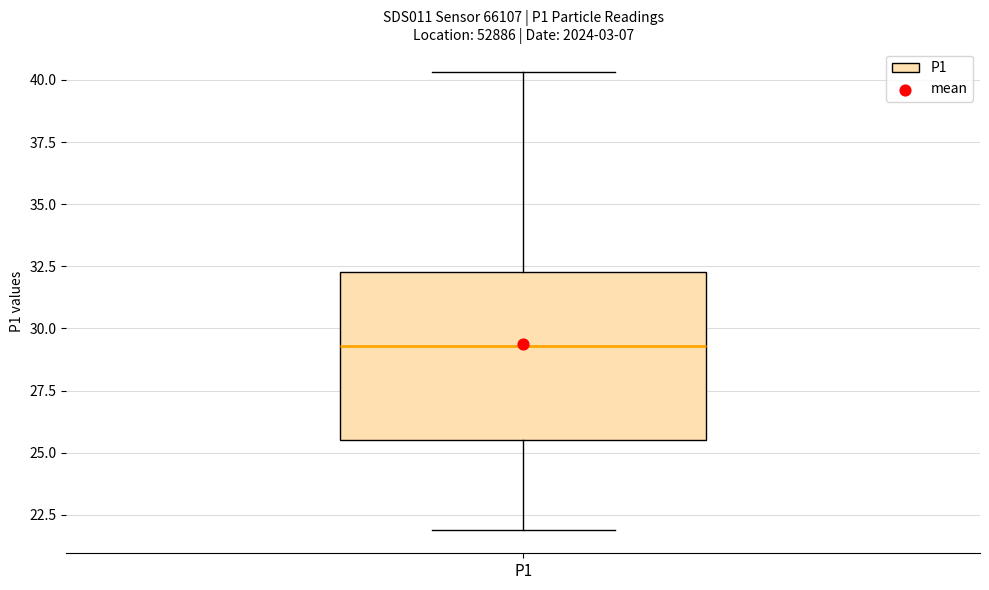

Read this box plot against the y-axis: the position of the median line, the range covered by the box, and the ends of both whiskers. The values are not printed on the chart, so give them approximately, as read against the axis.

median 29.5, box 25.5 to 32.5, whiskers 22.0 to 40.5